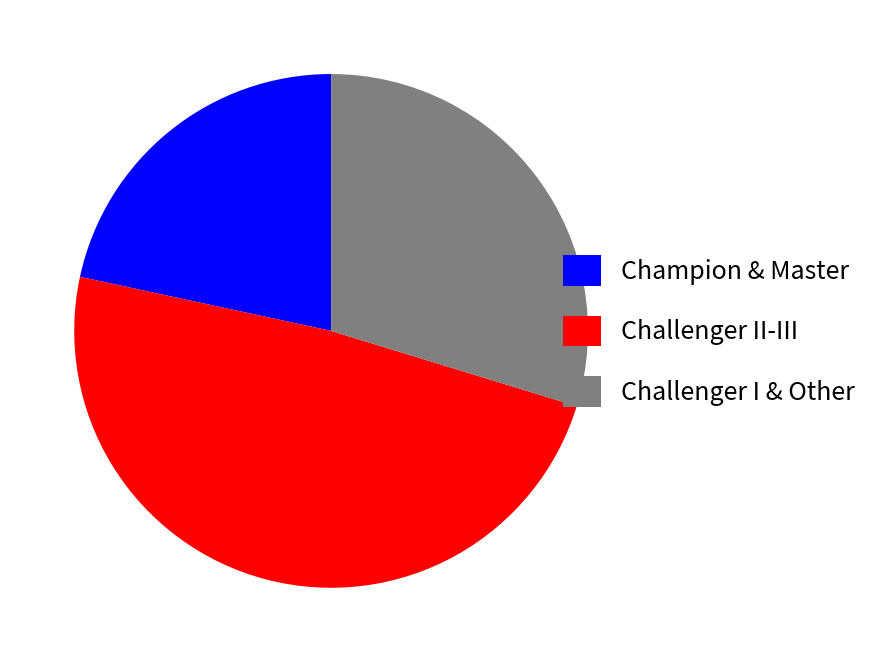

Count the number of slices in the pie.

3